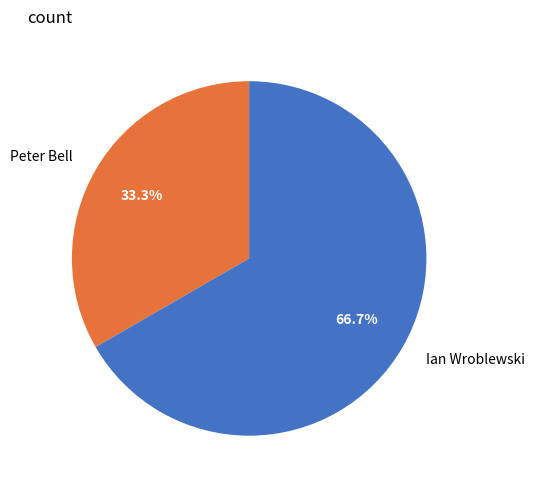

Which has a higher value, Peter Bell or Ian Wroblewski?

Ian Wroblewski